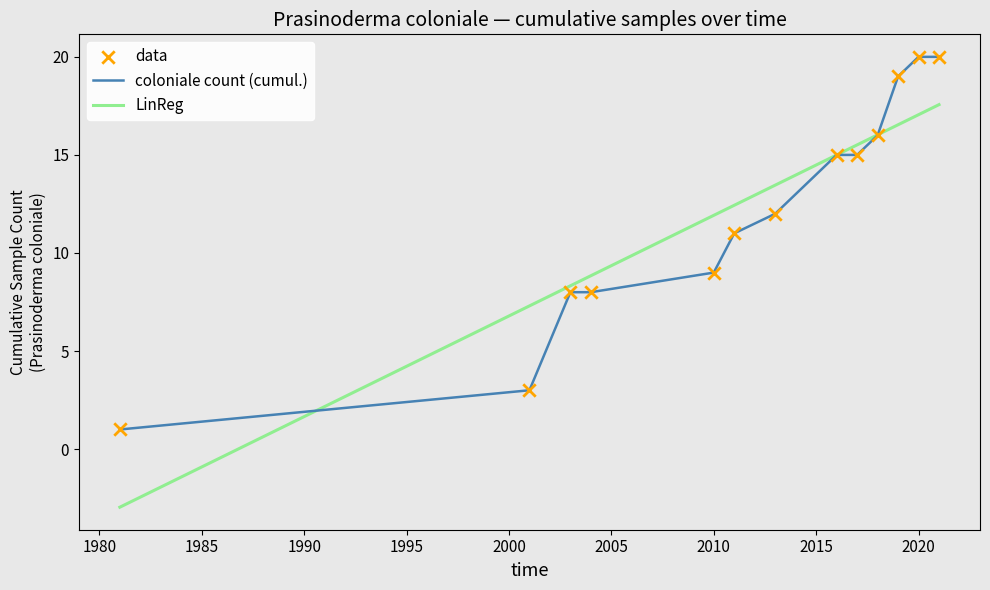

Which series has the widest spread of values?

LinReg